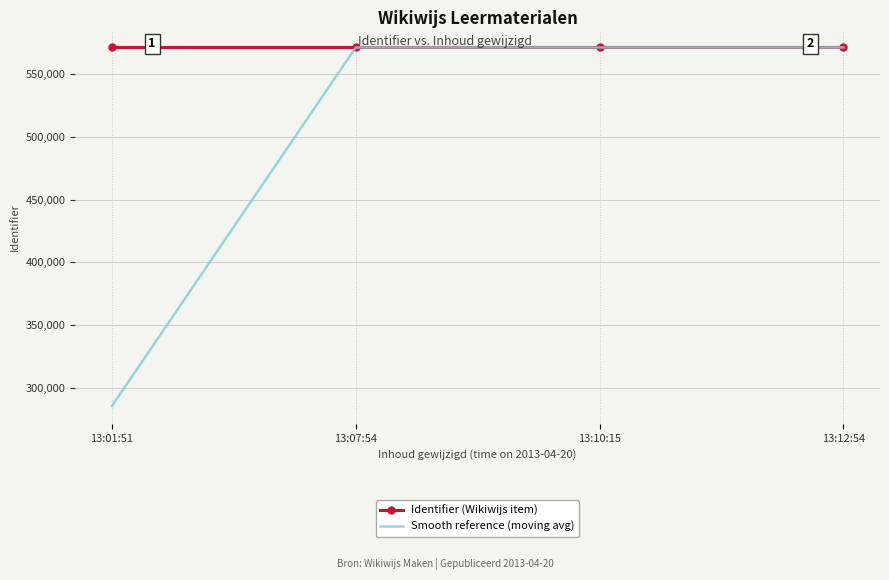

What position from the right is 13:01:51?

4